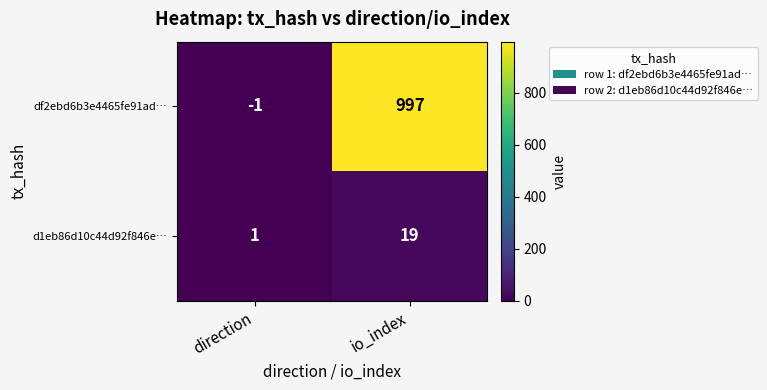

What is the difference between the maximum and minimum values in the d1eb86d10c44d92f846e… series?

18